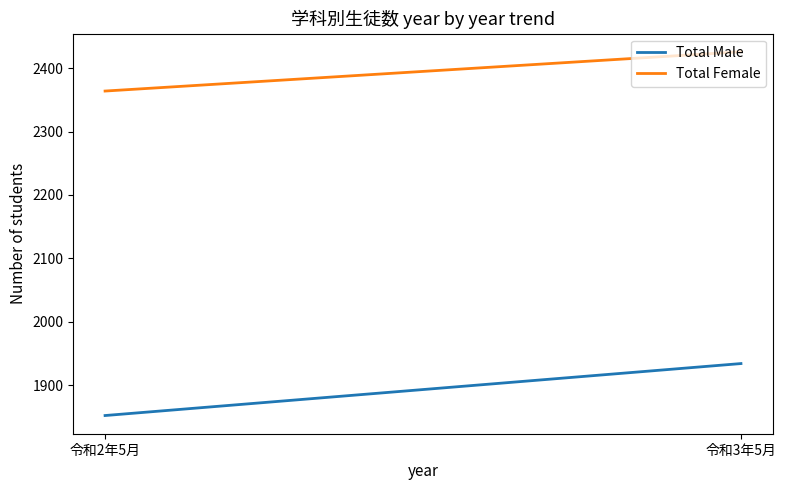

Which label corresponds to the largest value in the chart?

令和3年5月